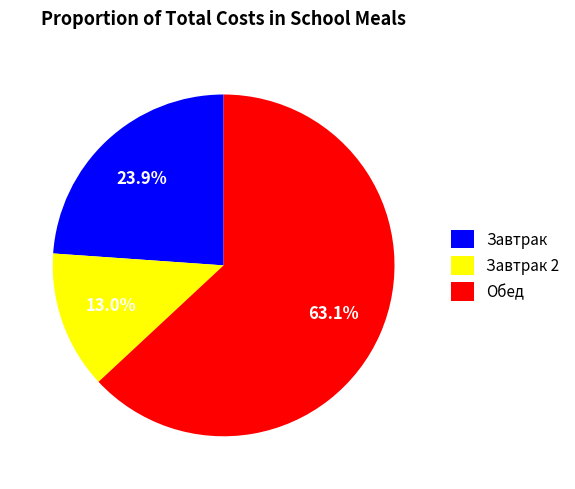

Between Завтрак 2 and Завтрак, which is larger?

Завтрак